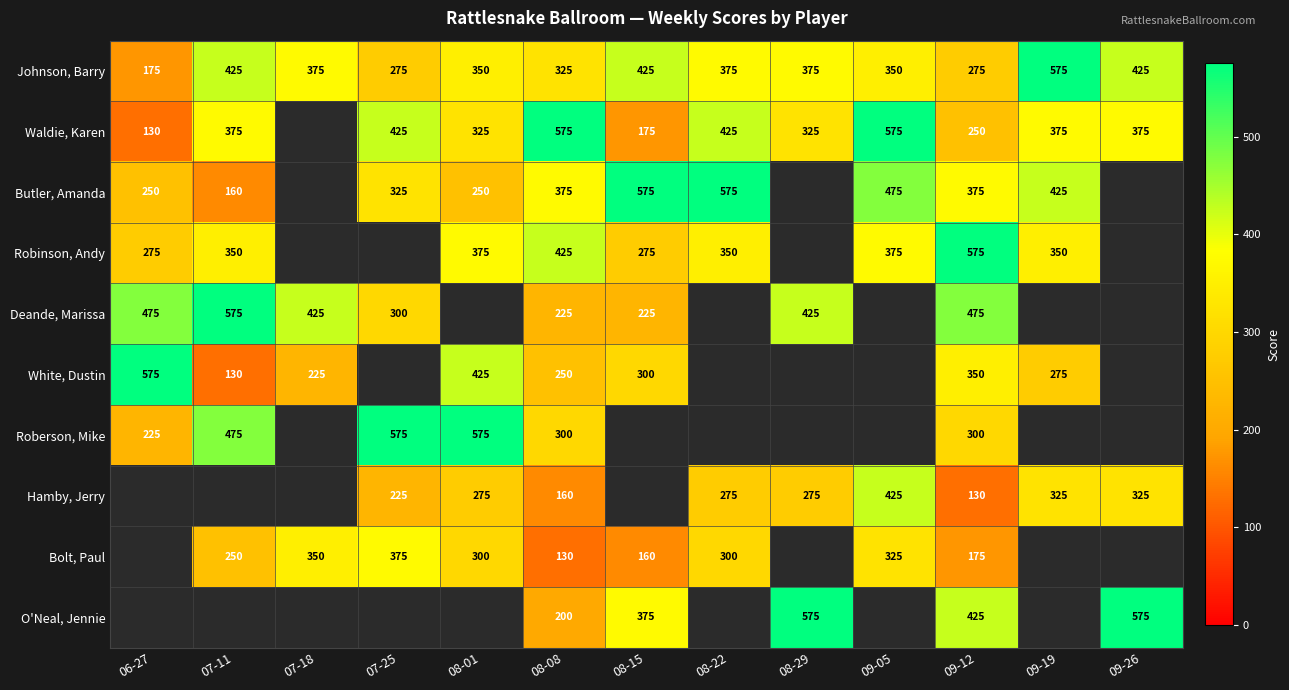

Is the value of Deande, Marissa at 07-18 greater than the value of Hamby, Jerry at 08-01?

Yes